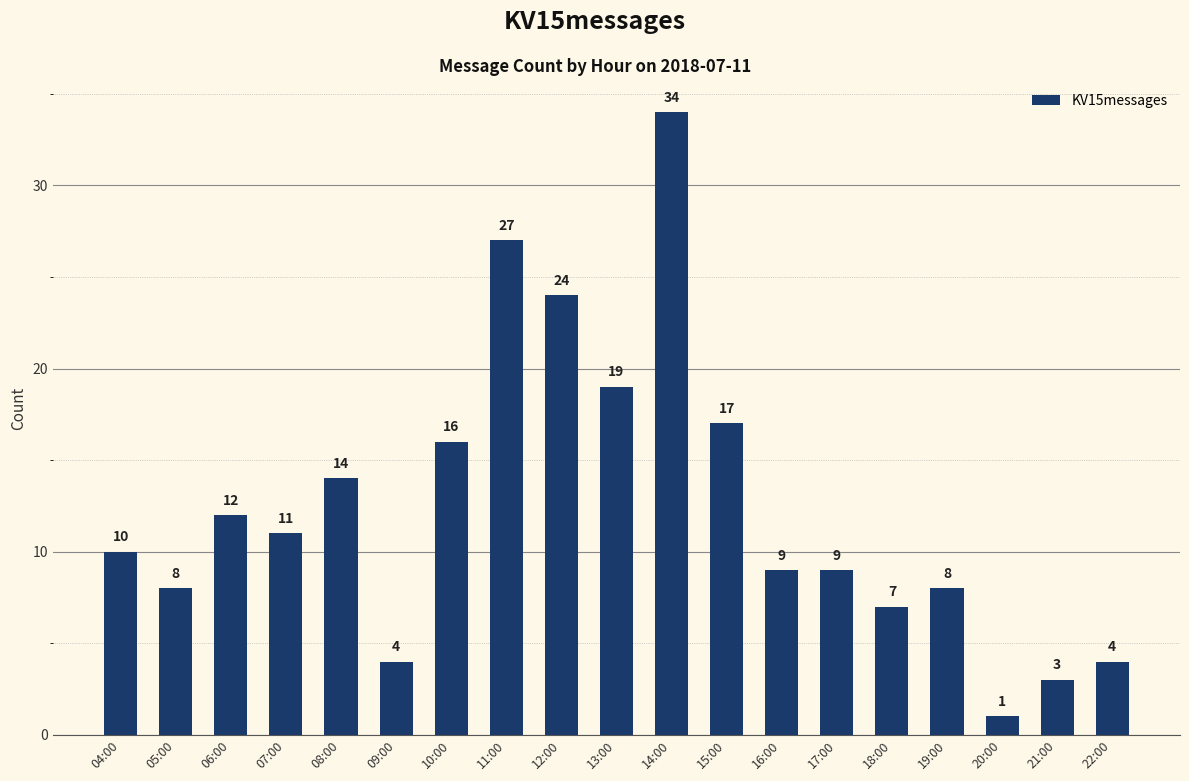

What is the smallest value displayed?

1